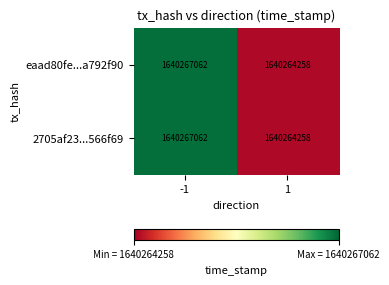

List the labels in order of eaad80fe...a792f90 value, smallest first.

1, -1